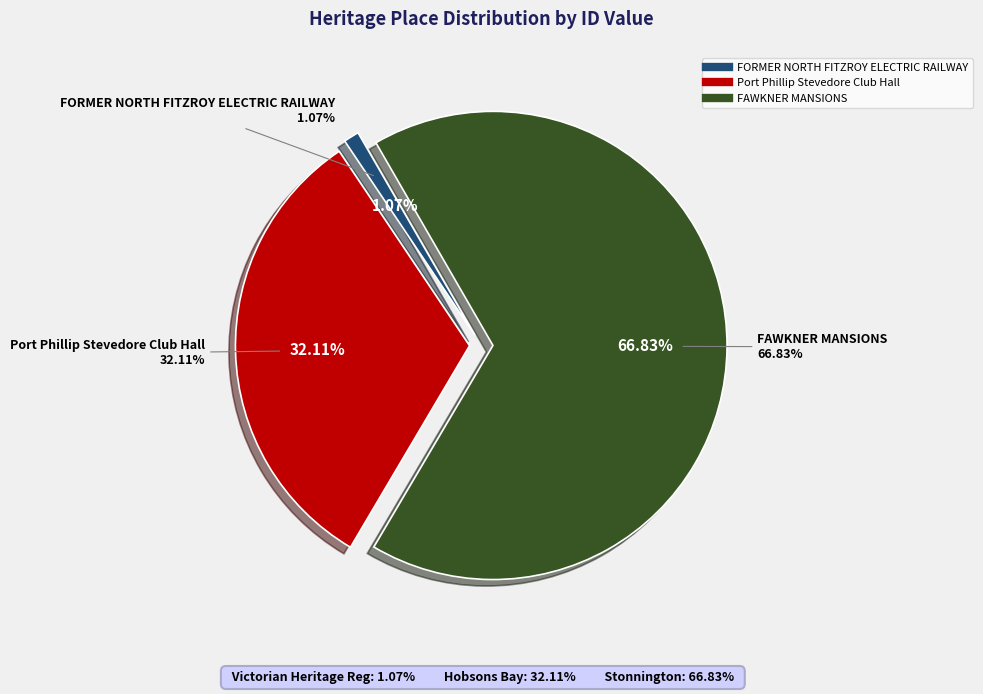

Is it true that FAWKNER MANSIONS is 75% of the pie?

False